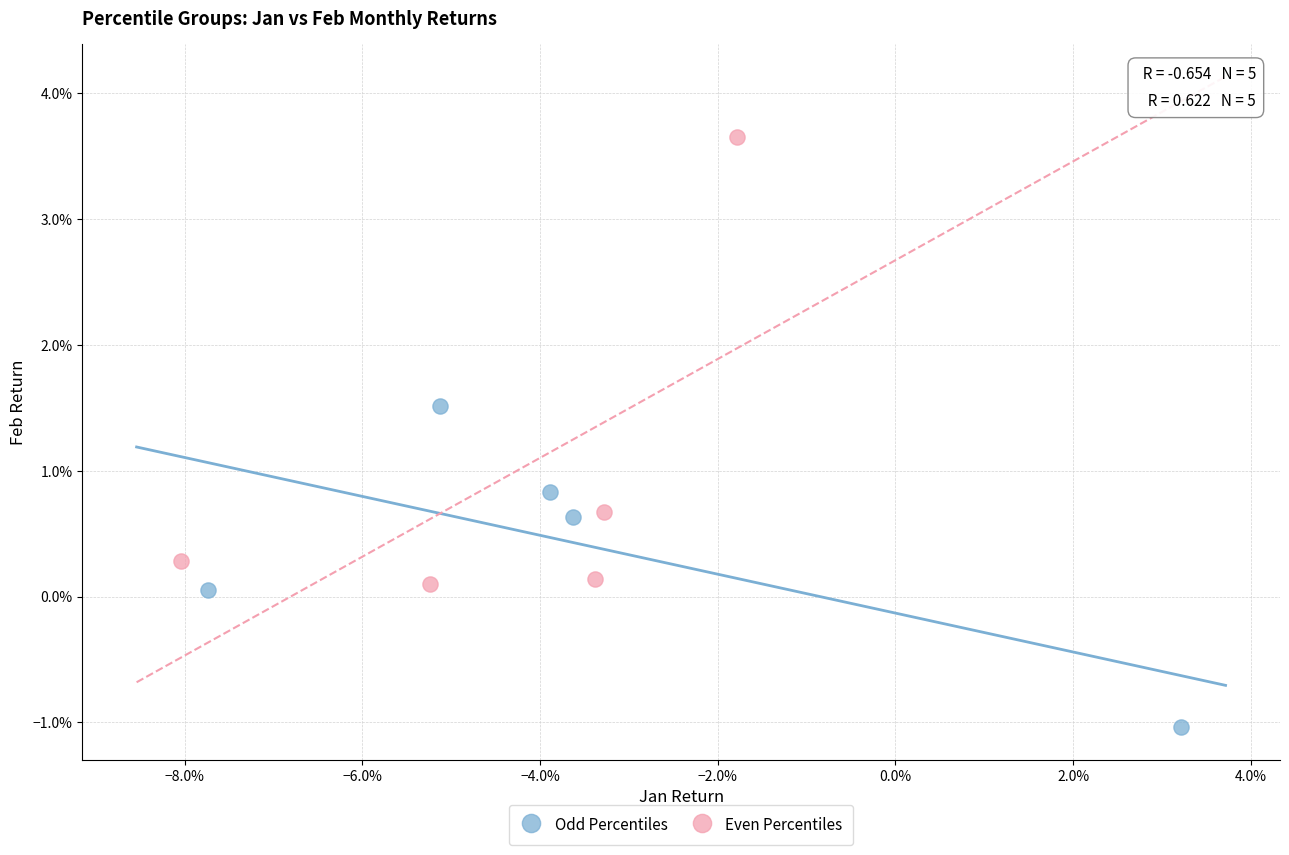

What are all the series names shown in the legend?

Odd Percentiles, Even Percentiles